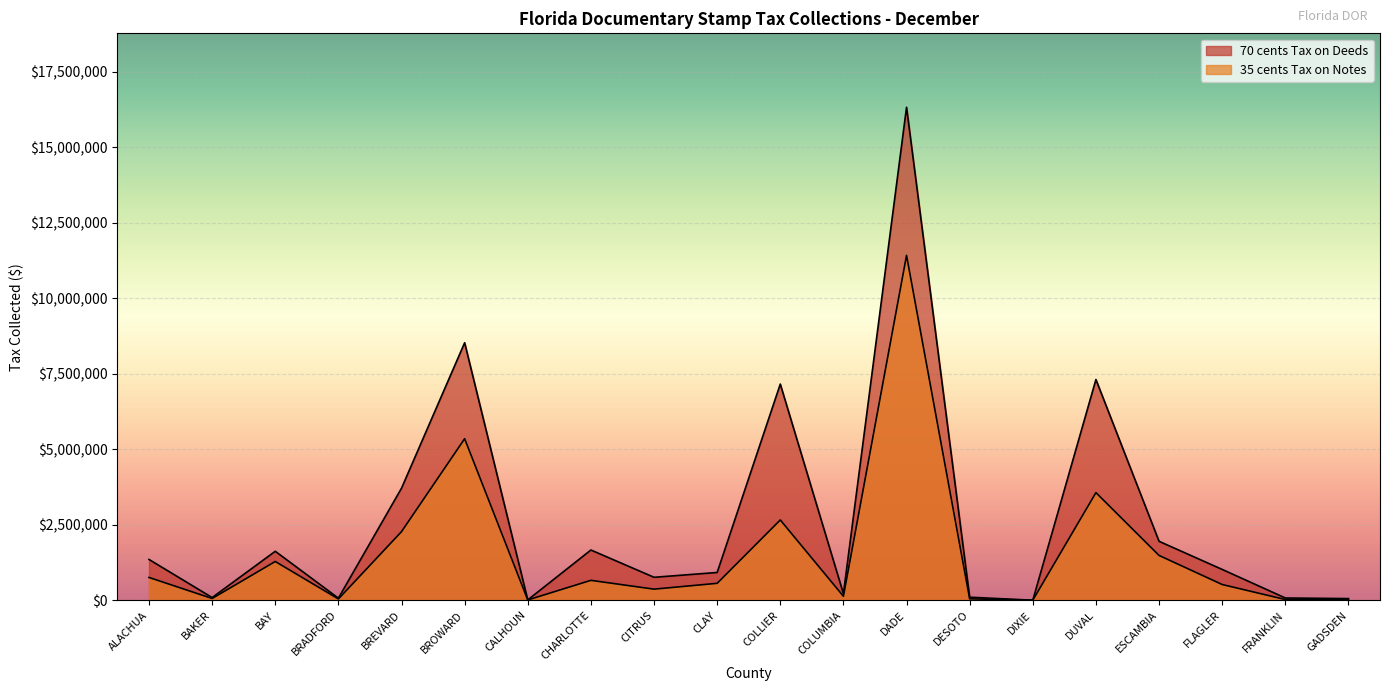

What position from the right is CHARLOTTE?

13